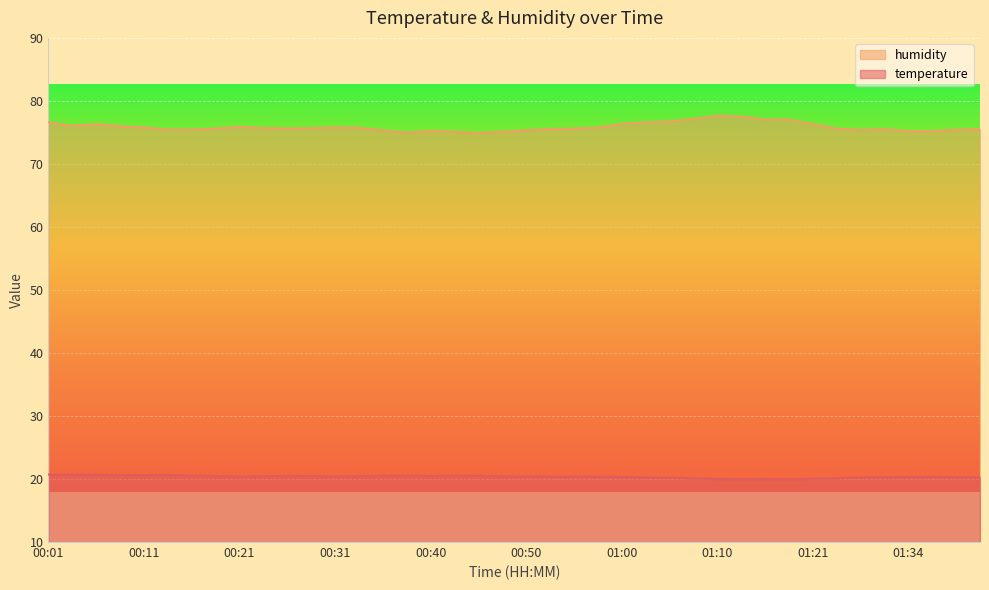

True or false: temperature and humidity cross at least once.

False